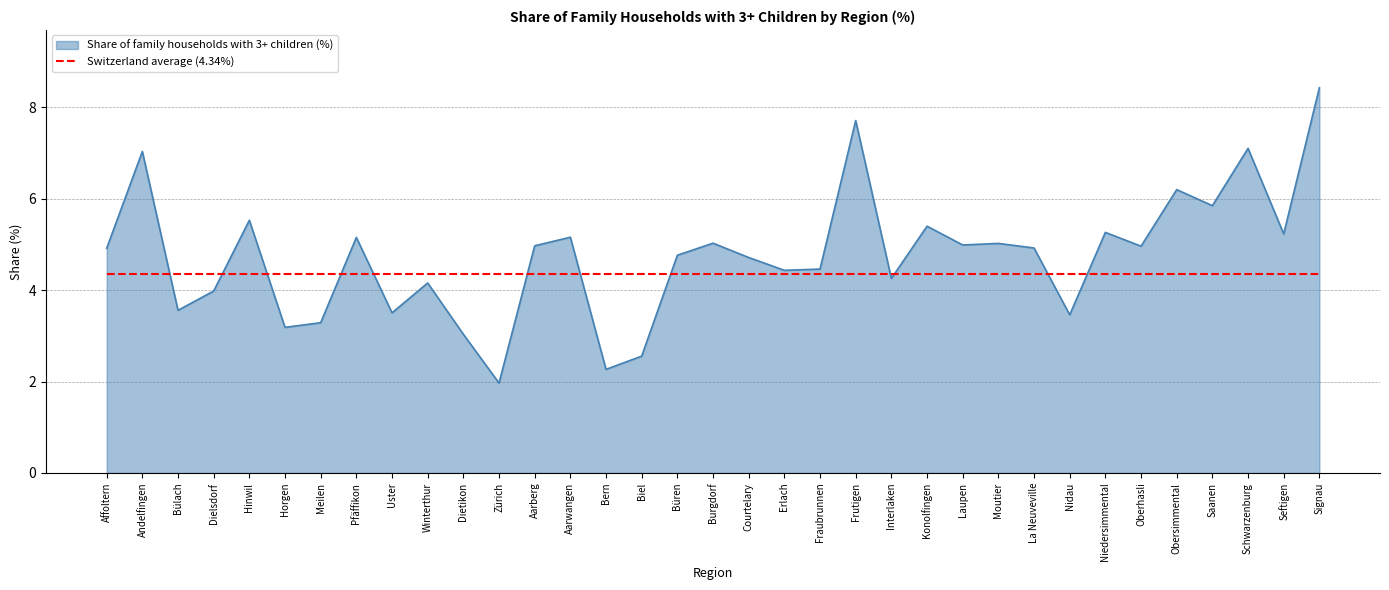

Rank the series by their average value, from lowest to highest.

Switzerland average (4.34%), Share of family households with 3+ children (%)